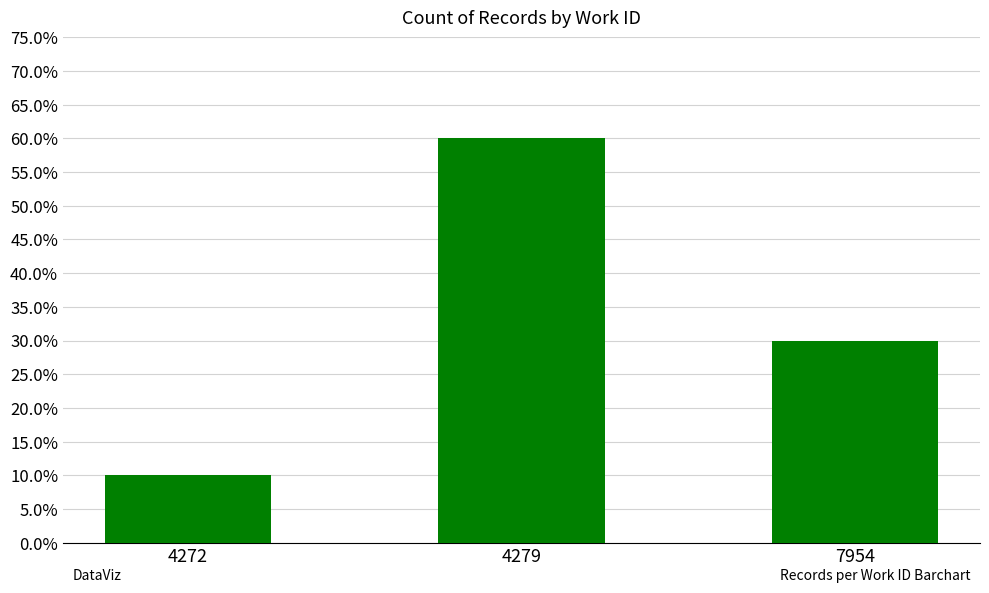

The chart shows a value of 0.1 at 4272. True or false?

True